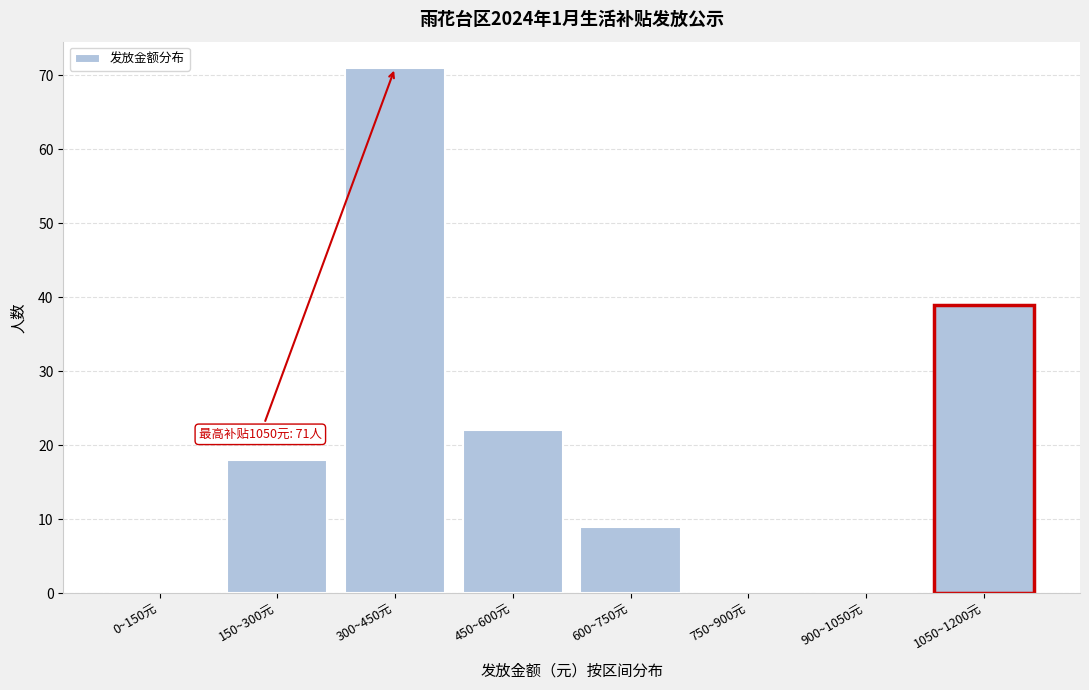

Reading right to left, what are all the values shown in this chart?

1050~1200元=39	900~1050元=0	750~900元=0	600~750元=9	450~600元=22	300~450元=71	150~300元=18	0~150元=0